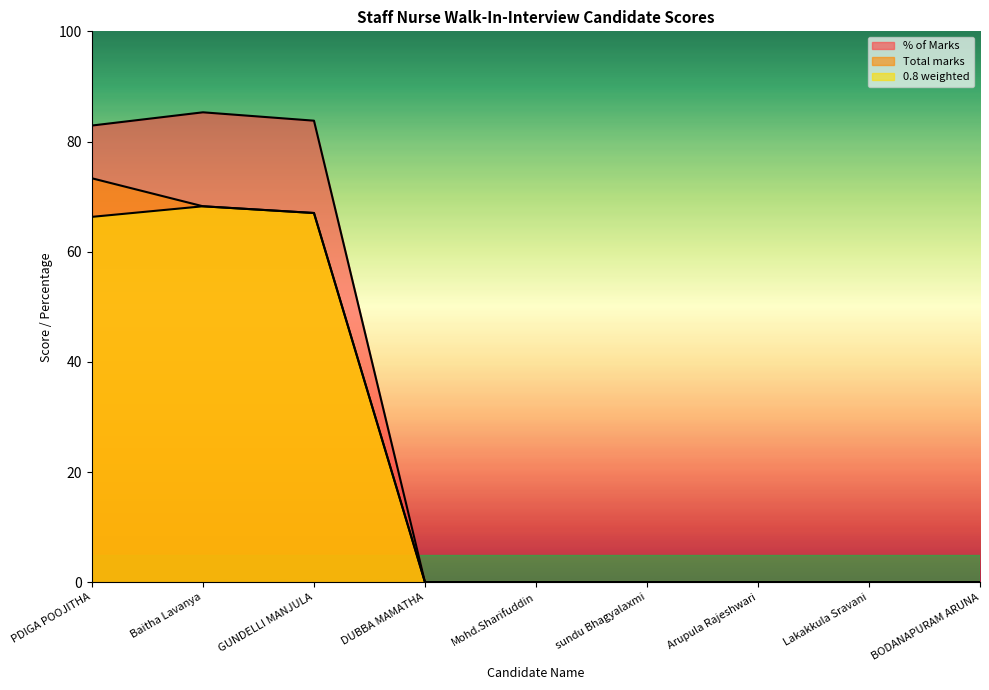

What is the greatest value displayed?

85.3